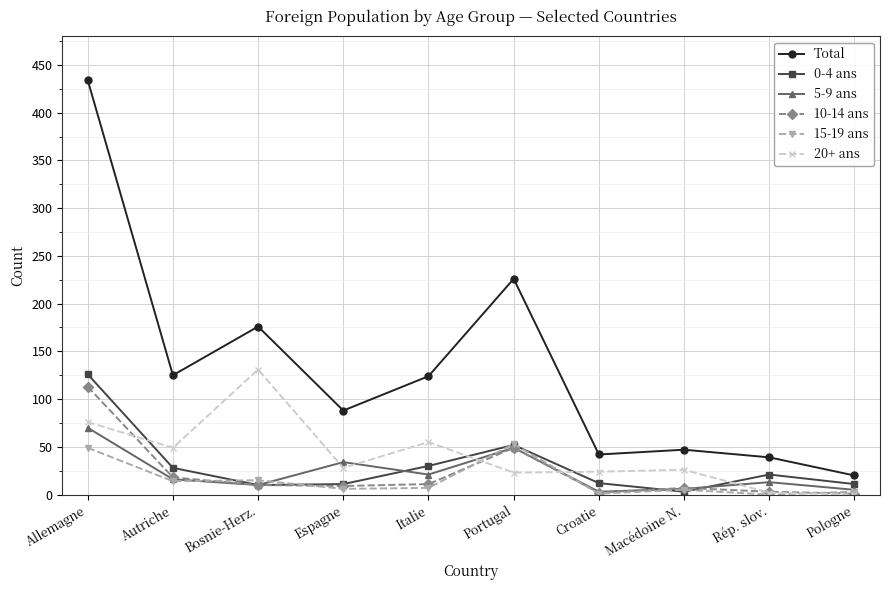

Where is the first local maximum for 0-4 ans?

Portugal